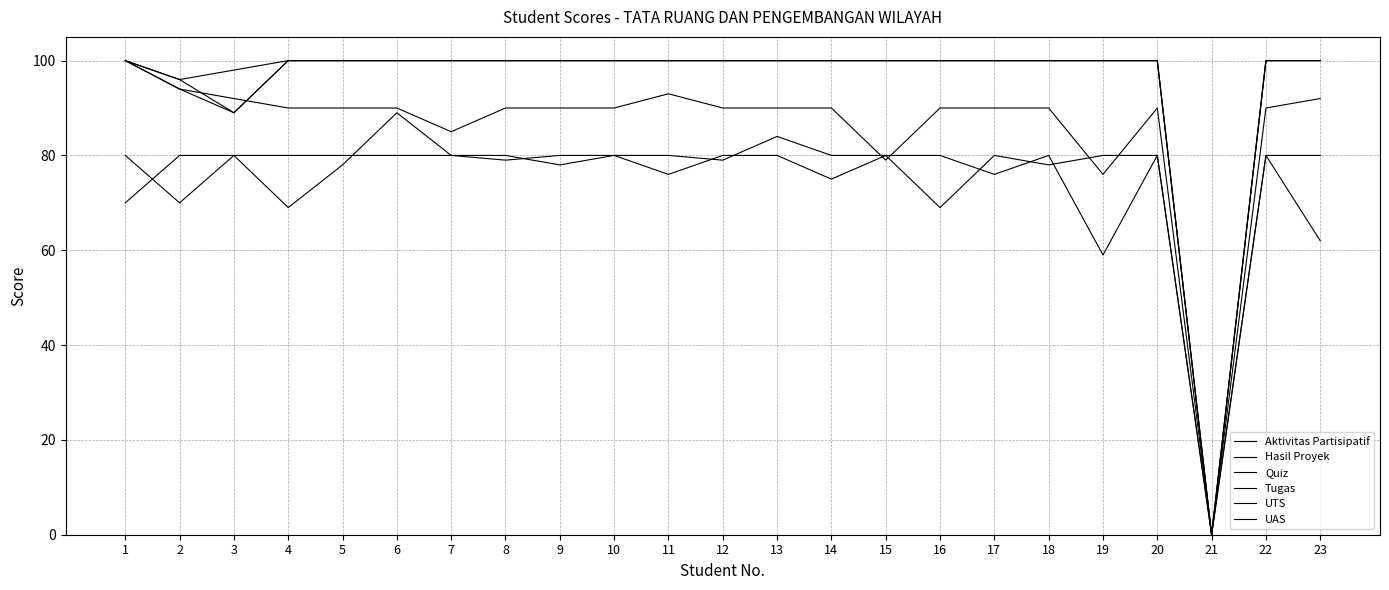

What is the value of the UTS point at the 2nd from the left?

96